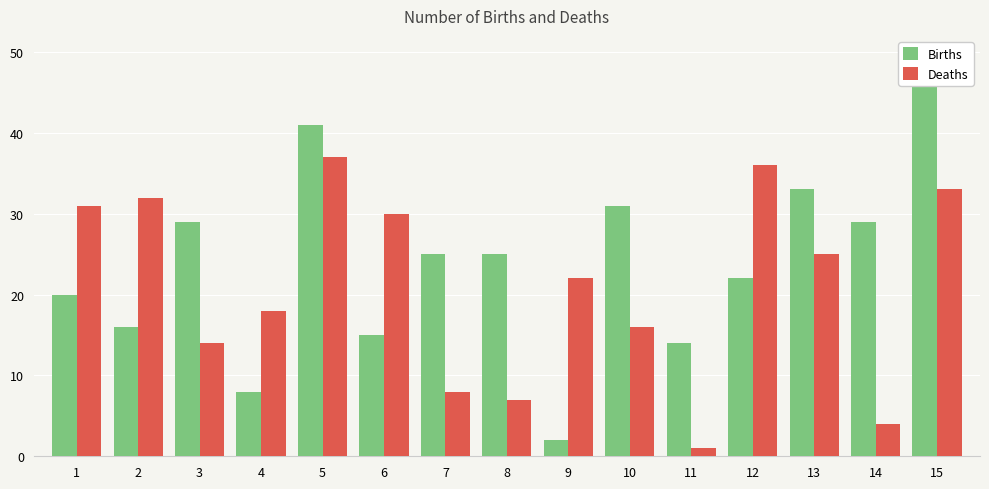

Is the value of Deaths at 8 greater than the value of Births at 13?

No